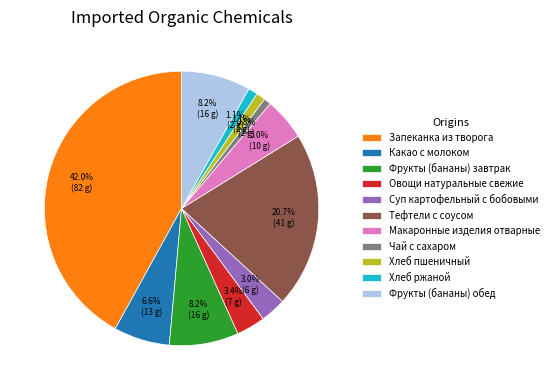

To the nearest percent, what is the combined percentage of Суп картофельный с бобовыми and Хлеб пшеничный?

4%